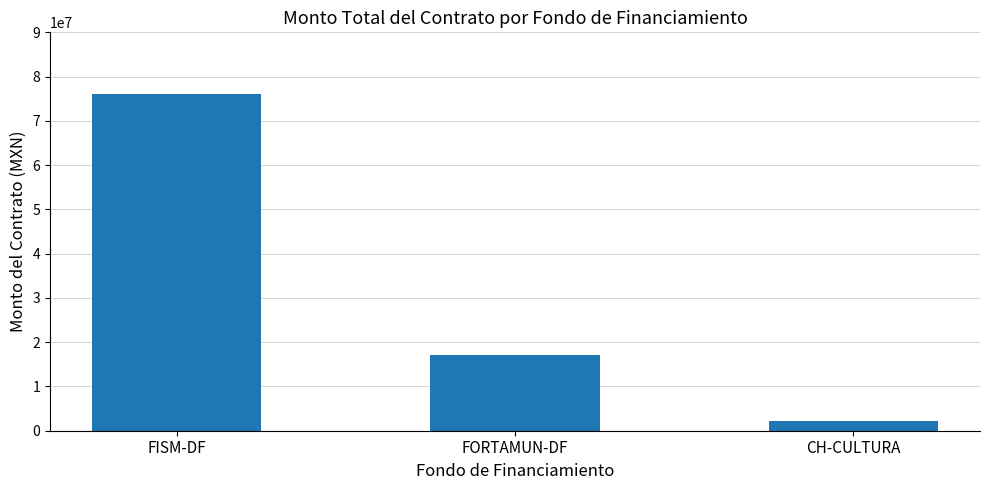

True or false: the data shows 2198150.2 at CH-CULTURA.

True